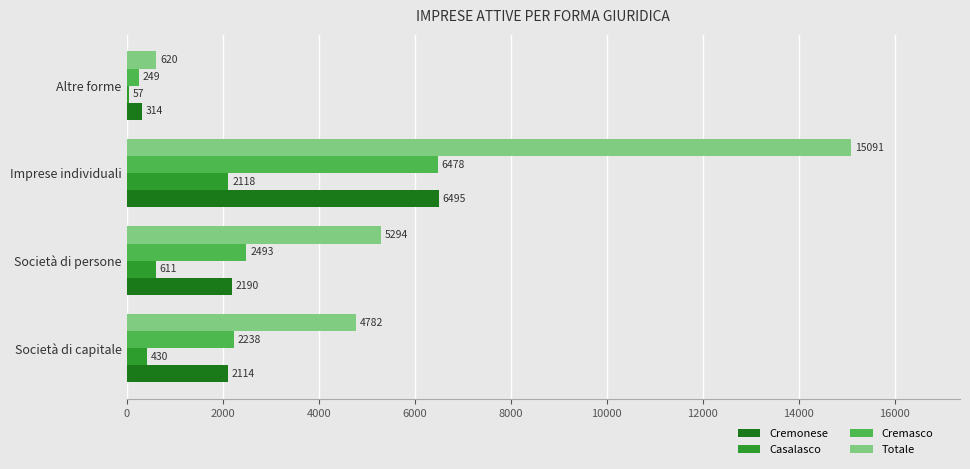

At which category does the chart reach its minimum across all series?

Altre forme